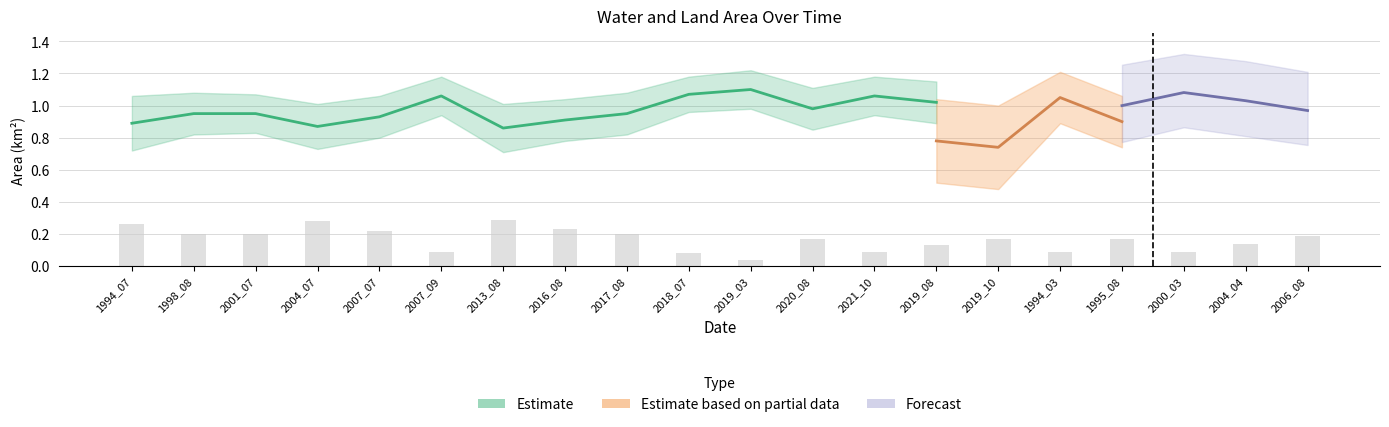

How many groups of bars are there?

20